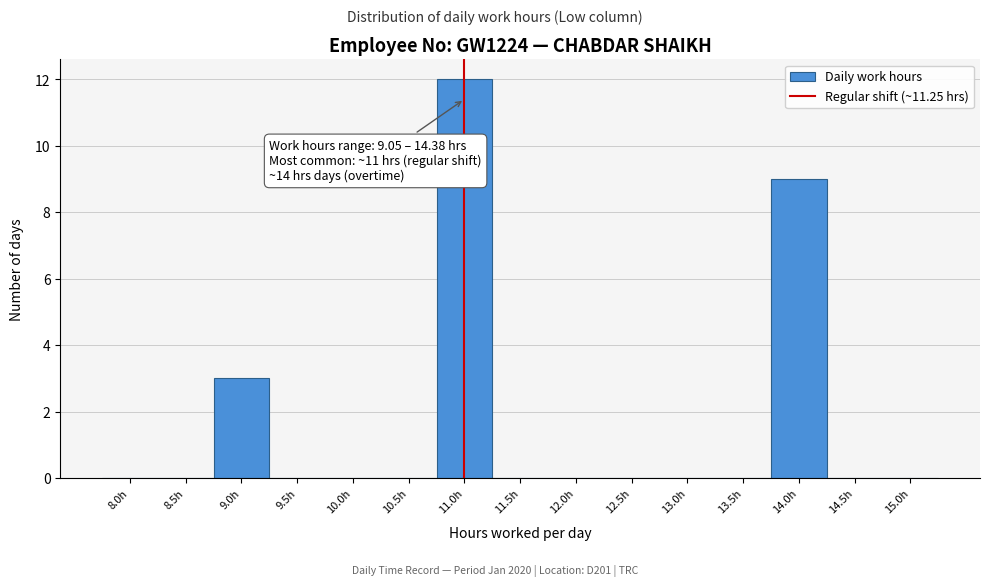

Reading left to right, extract all data points from this chart.

8.0h=0	8.5h=0	9.0h=3	9.5h=0	10.0h=0	10.5h=0	11.0h=12	11.5h=0	12.0h=0	12.5h=0	13.0h=0	13.5h=0	14.0h=9	14.5h=0	15.0h=0